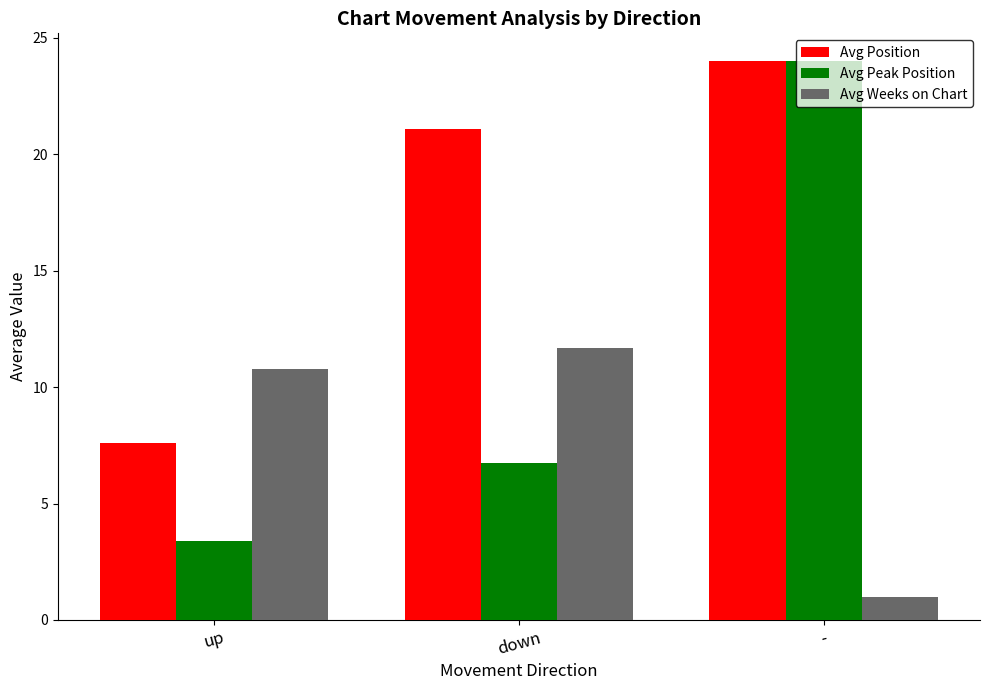

At which label does Avg Position reach its peak?

-